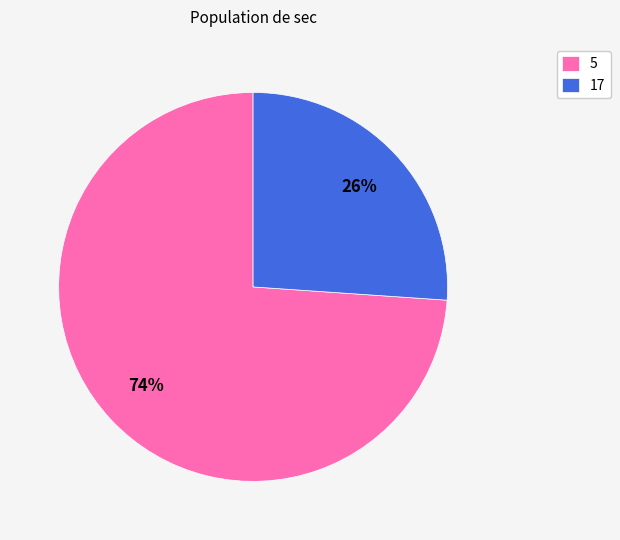

Is there a majority slice in this chart?

Yes